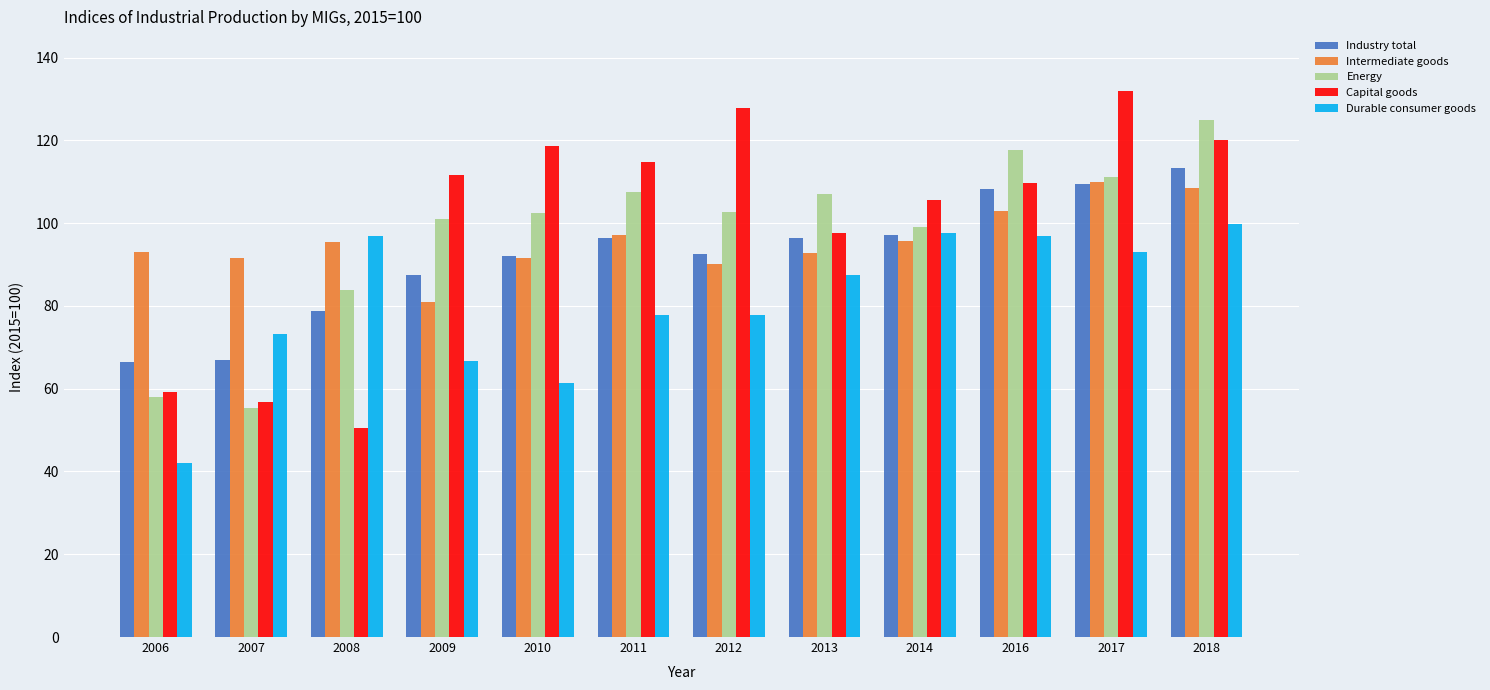

What value does the Durable consumer goods series have at 2007?

73.3